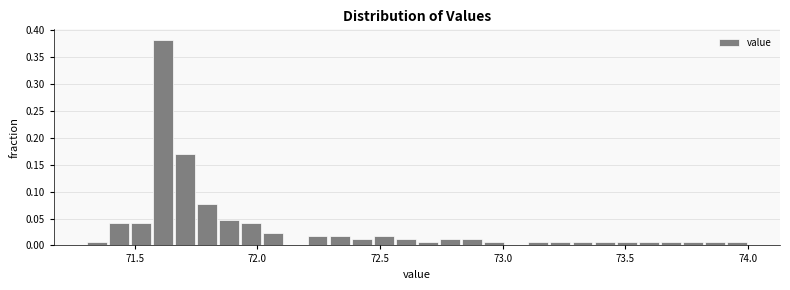

Around what value on the x-axis is the tallest bar? Give the approximate position of its centre, as read against the axis.

71.60